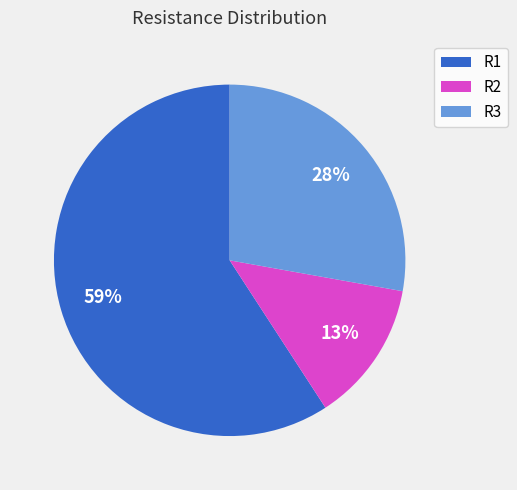

How many segments does this pie chart have?

3